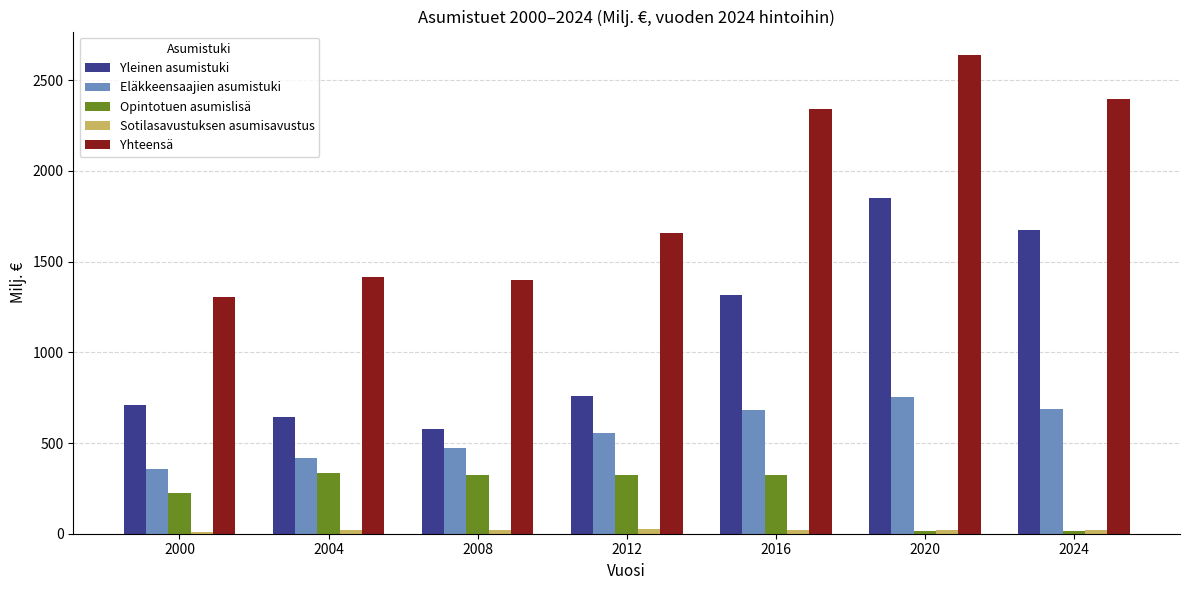

How many bars are there in total?

35